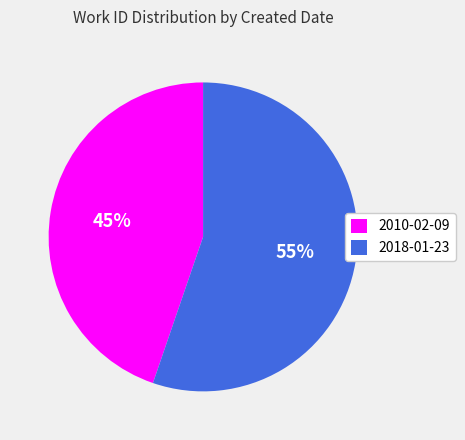

Count the number of slices in the pie.

2